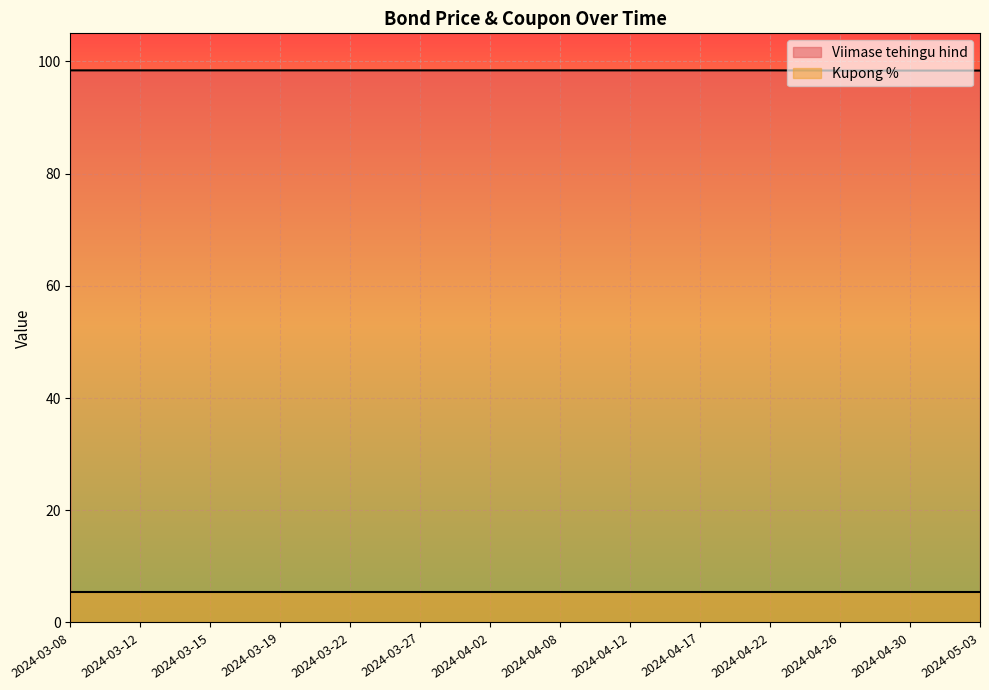

True or false: Viimase tehingu hind and Kupong % intersect in this chart.

False